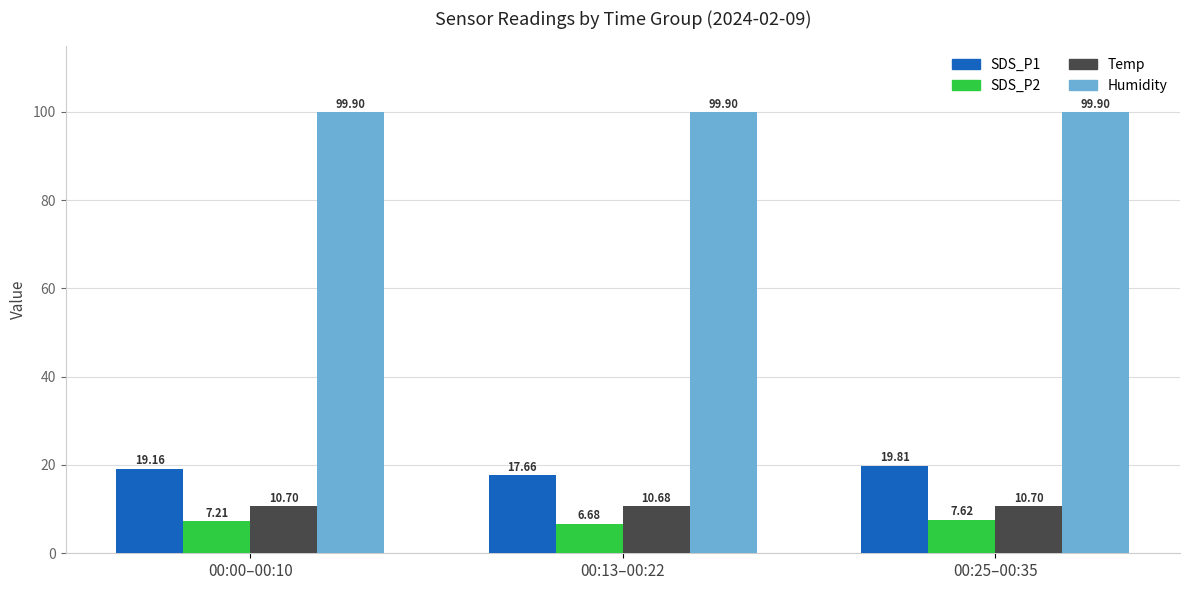

Reading left to right, what are all the values shown in this chart?

SDS_P1: 00:00–00:10=19.2	00:13–00:22=17.7	00:25–00:35=19.8
SDS_P2: 00:00–00:10=7.2	00:13–00:22=6.7	00:25–00:35=7.6
Temp: 00:00–00:10=10.7	00:13–00:22=10.7	00:25–00:35=10.7
Humidity: 00:00–00:10=99.9	00:13–00:22=99.9	00:25–00:35=99.9